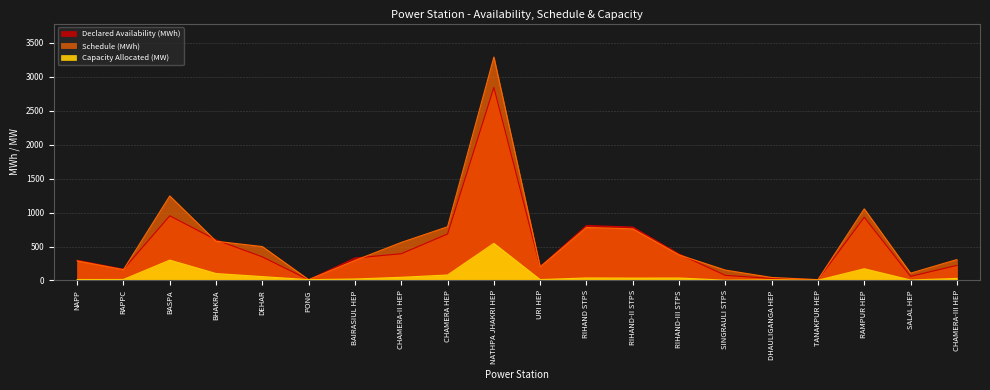

What is the value of the Capacity Allocated (MW) point at the 8th from the left?

47.0